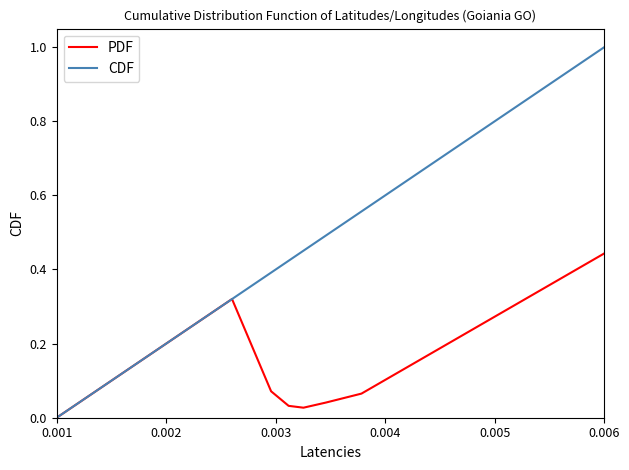

Which series has the largest total across all categories?

CDF